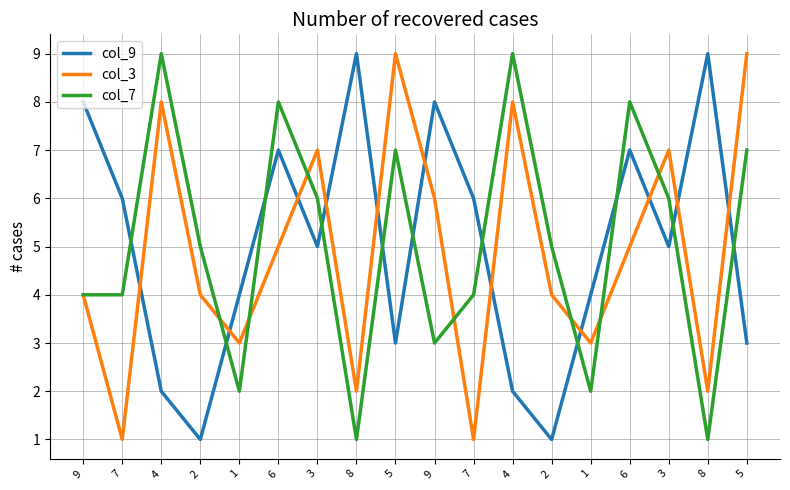

List the series in order of their overall mean, highest first.

col_7, col_9, col_3